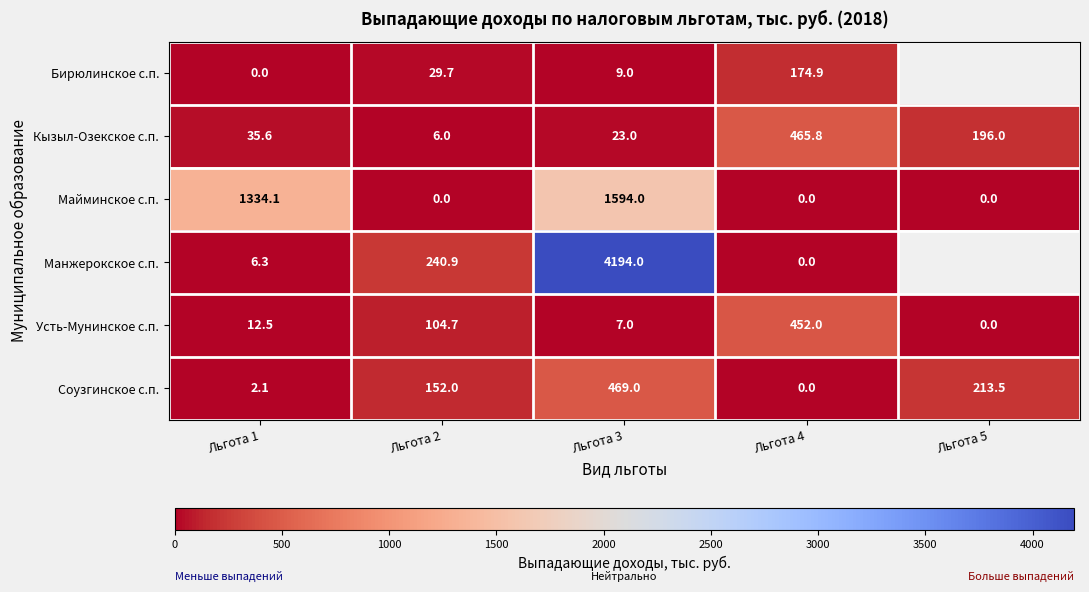

What is the sum of the Усть-Мунинское с.п. values at Льгота 4 and Льгота 3?

459.0